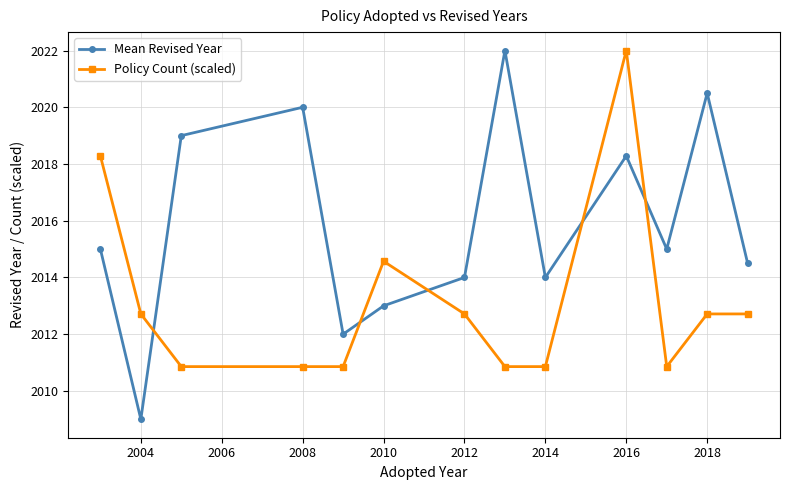

Which series has the largest range (max minus min)?

Mean Revised Year